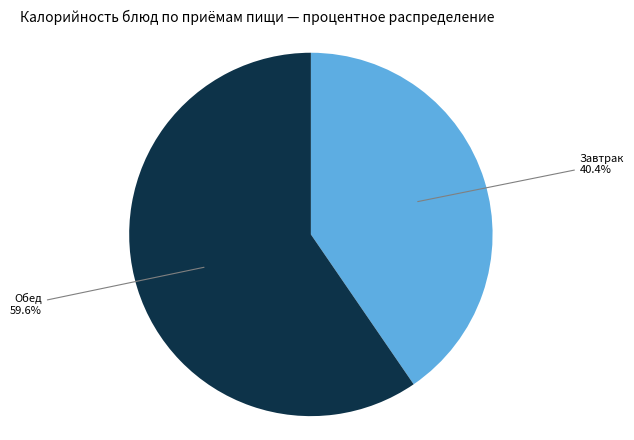

Which category has the biggest portion of the pie?

Обед